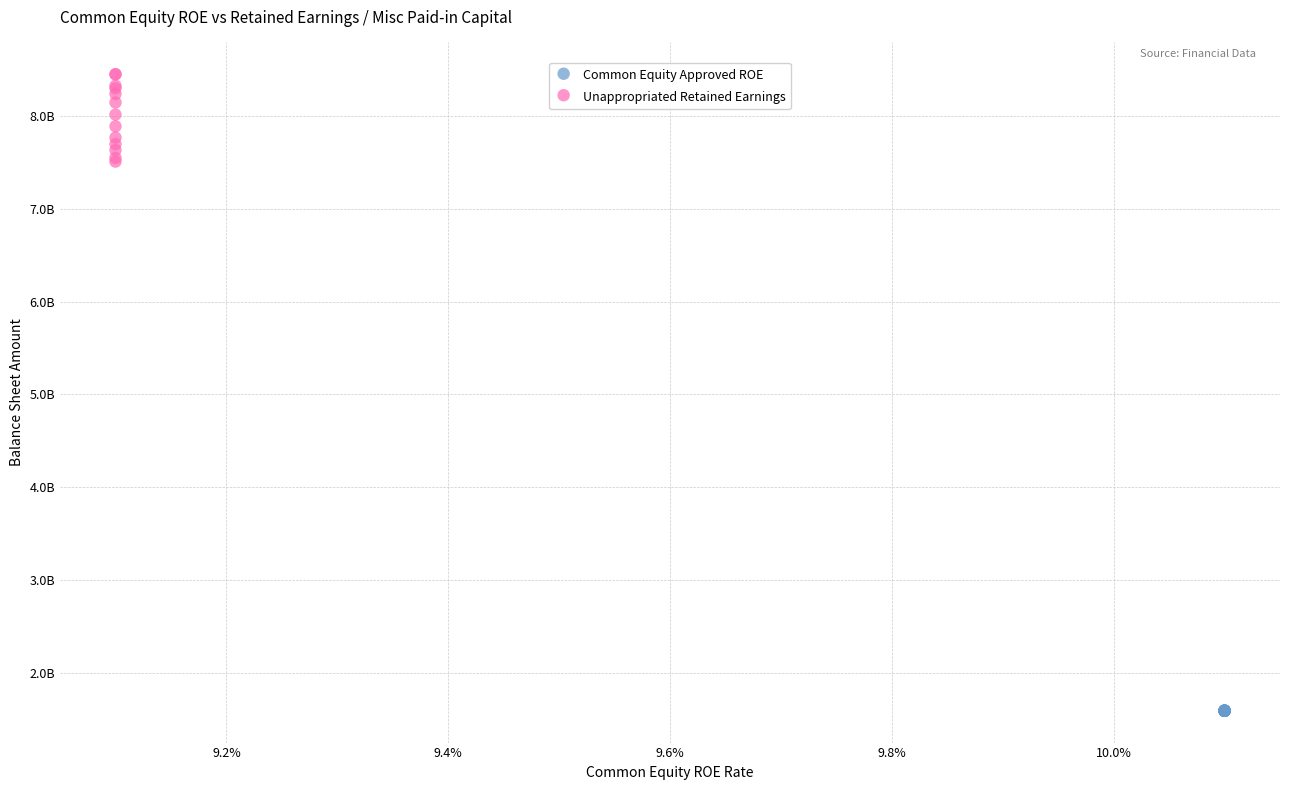

What are all the series names shown in the legend?

Common Equity Approved ROE, Unappropriated Retained Earnings